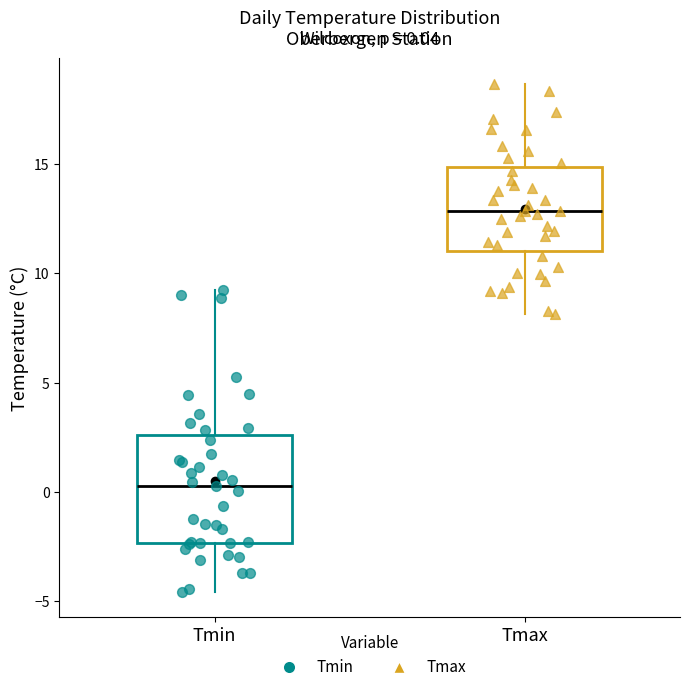

Which box has the highest median line?

Tmax